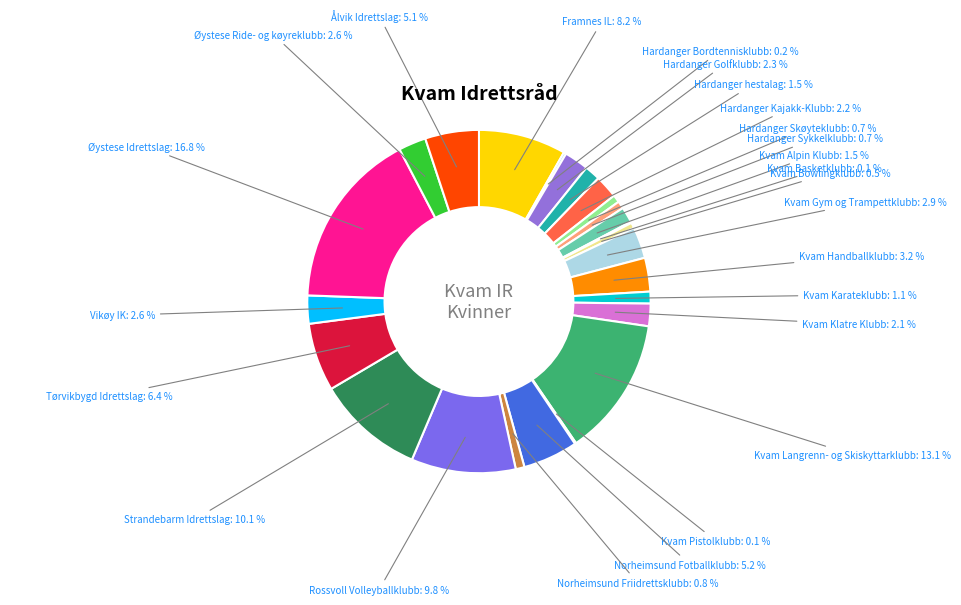

Is the sum of Strandebarm Idrettslag and Hardanger Kajakk-Klubb greater than half?

No